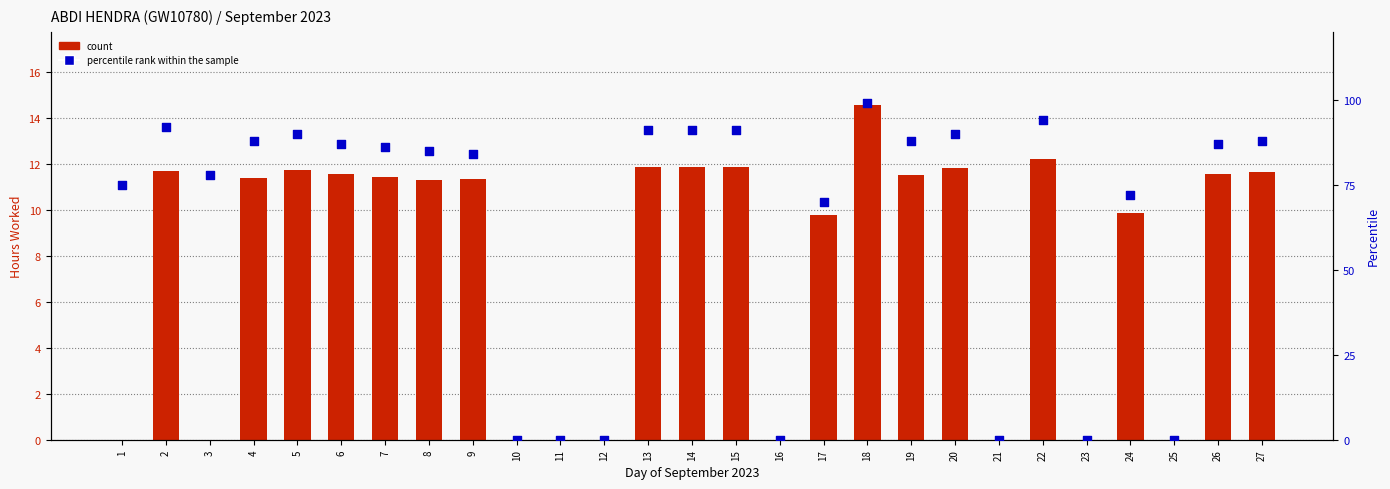

Which series contains the lowest Y value?

count